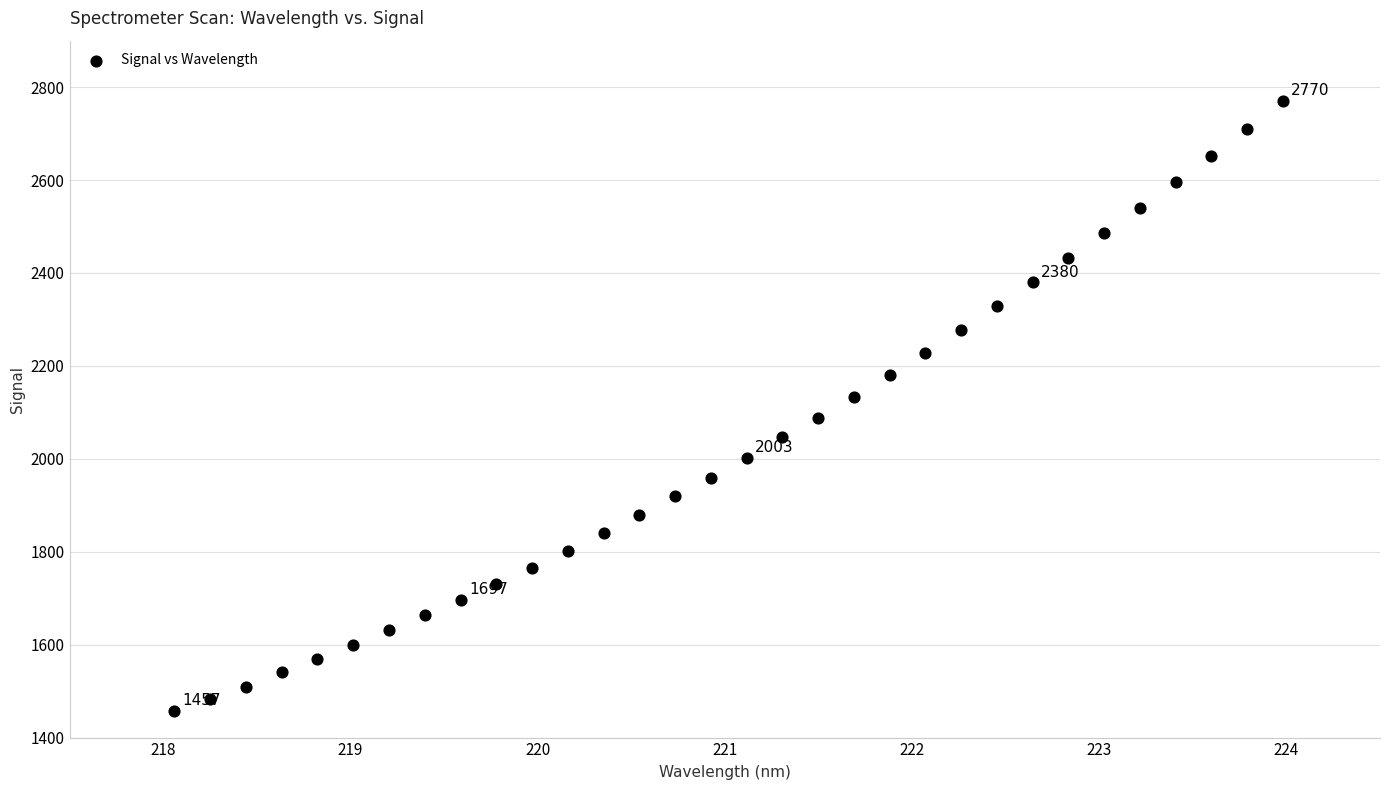

What is the range of Y values (max minus min)?

1313.2